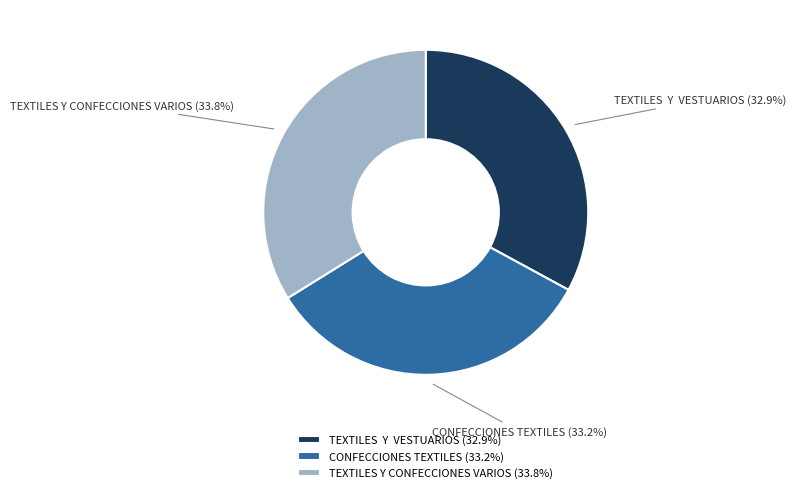

Does CONFECCIONES TEXTILES account for over 50% of the chart?

No